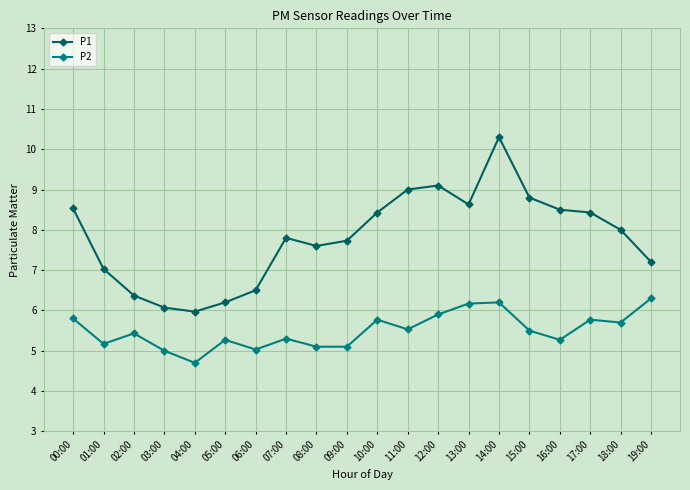

Reading left to right, extract all data points from this chart.

P1: 00:00=8.5	01:00=7.0	02:00=6.4	03:00=6.1	04:00=6.0	05:00=6.2	06:00=6.5	07:00=7.8	08:00=7.6	09:00=7.7	10:00=8.4	11:00=9.0	12:00=9.1	13:00=8.6	14:00=10.3	15:00=8.8	16:00=8.5	17:00=8.4	18:00=8.0	19:00=7.2
P2: 00:00=5.8	01:00=5.2	02:00=5.4	03:00=5.0	04:00=4.7	05:00=5.3	06:00=5.0	07:00=5.3	08:00=5.1	09:00=5.1	10:00=5.8	11:00=5.5	12:00=5.9	13:00=6.2	14:00=6.2	15:00=5.5	16:00=5.3	17:00=5.8	18:00=5.7	19:00=6.3